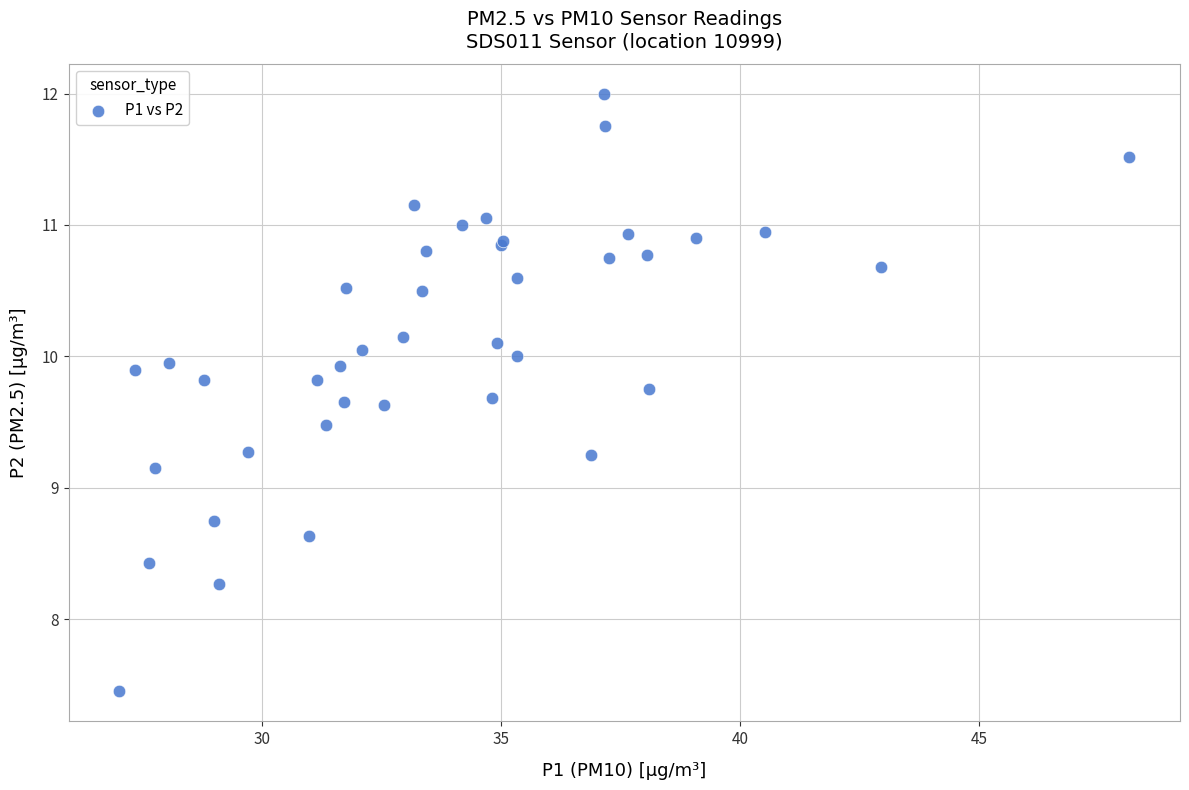

What Y value in the scatter plot is closest to 9?

9.2